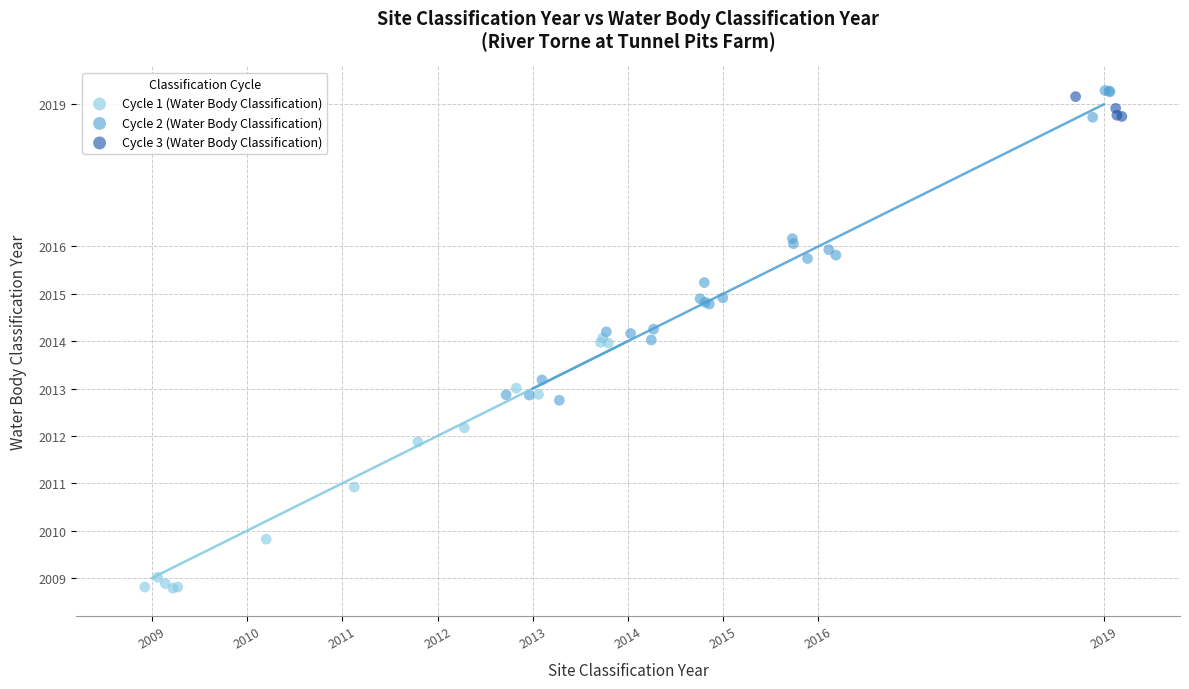

Which series has the largest Y range (max minus min)?

Cycle 2 (Water Body Classification)